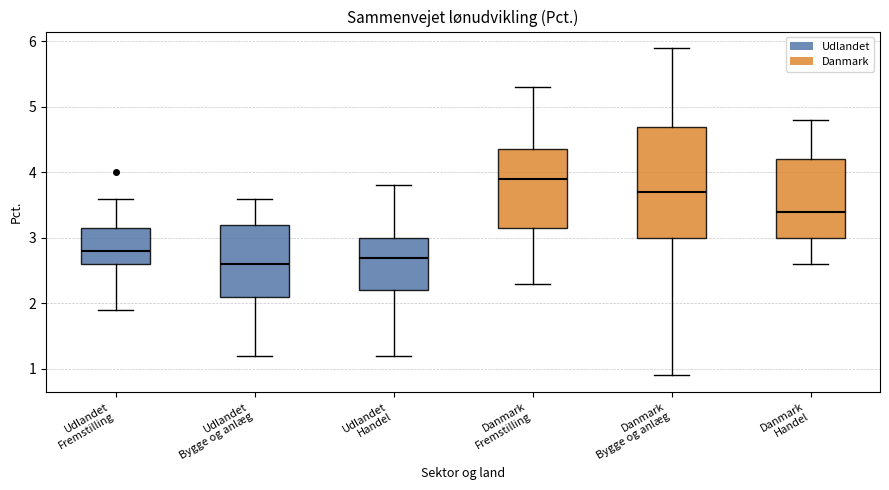

Which box has the highest median line?

Danmark Fremstilling